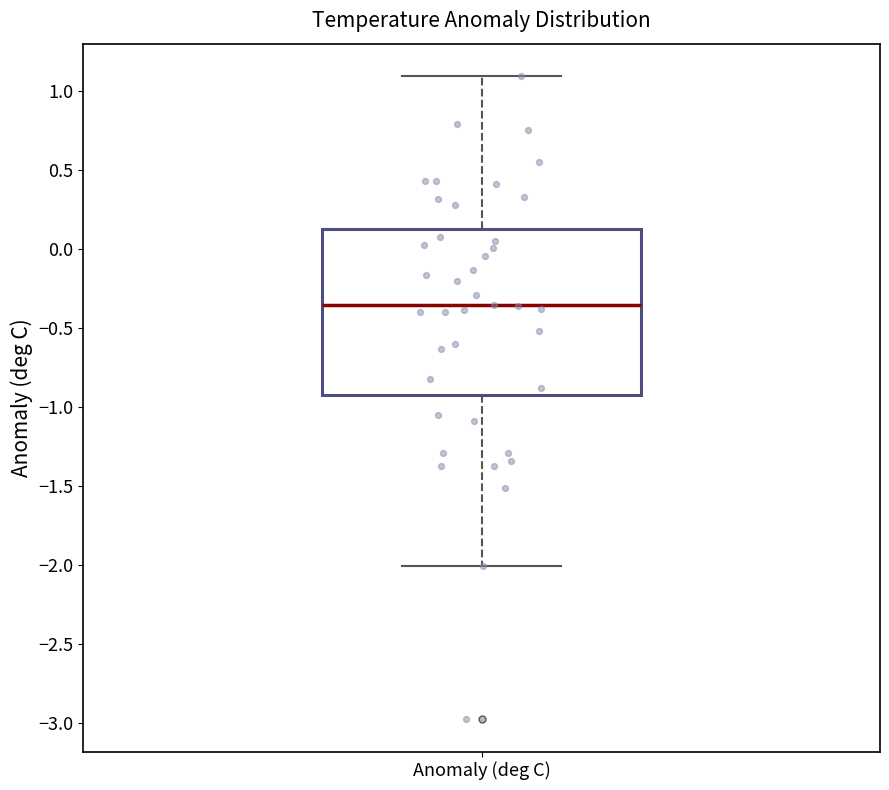

Read this box plot against the y-axis: the position of the median line, the range covered by the box, and the ends of both whiskers. The values are not printed on the chart, so give them approximately, as read against the axis.

median -0.35, box -0.90 to 0.15, whiskers -2.00 to 1.10